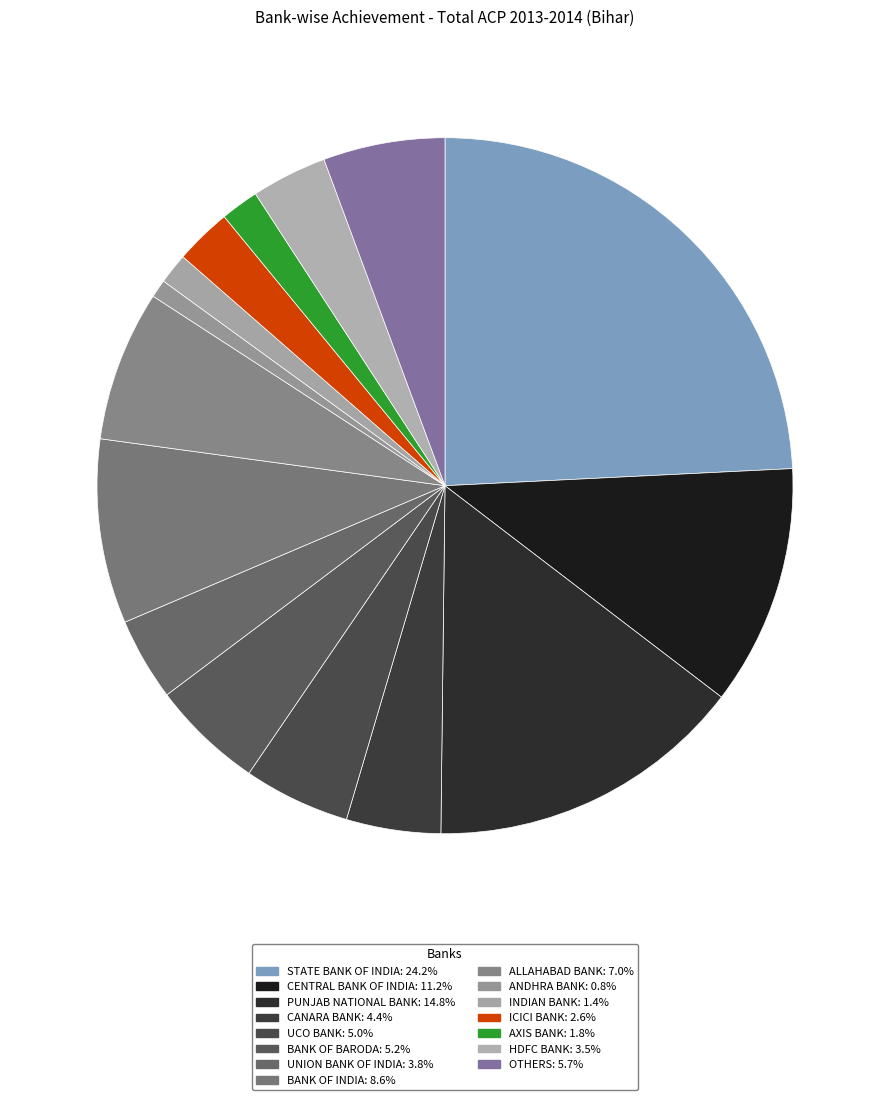

What is the smallest slice in the pie chart?

ANDHRA BANK